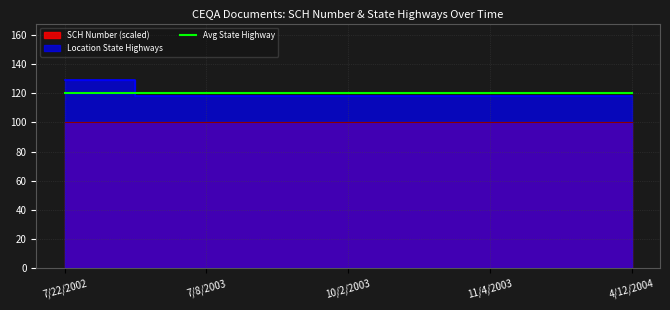

True or false: there are more than 2 points higher than both neighbors.

False